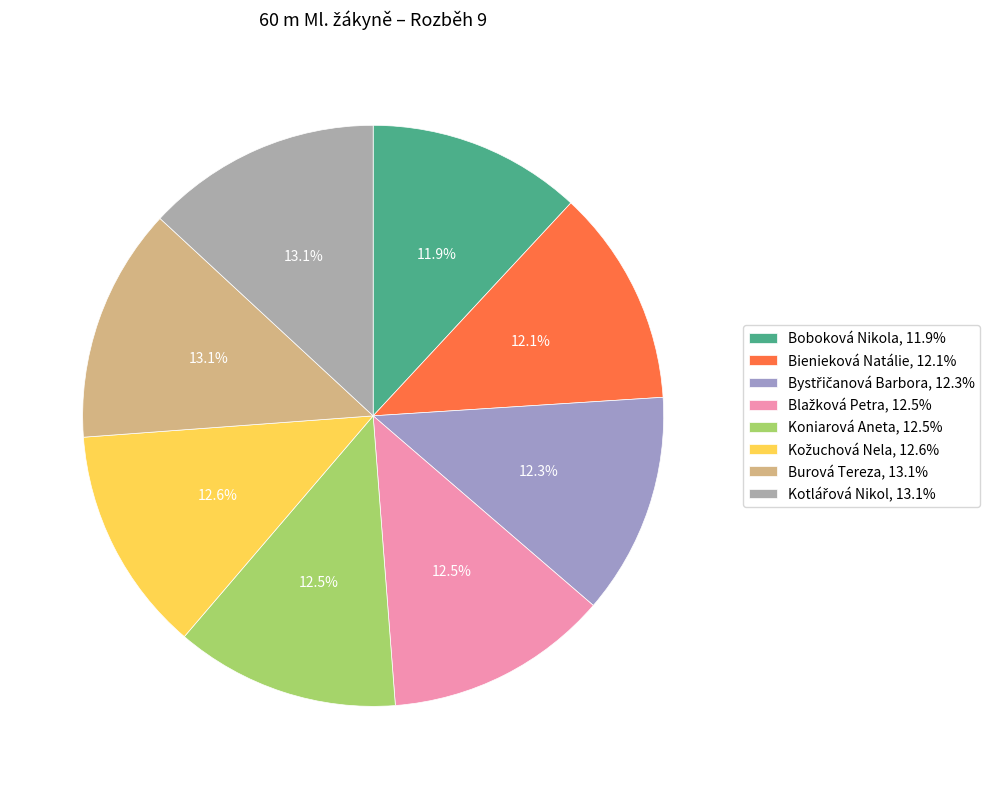

How many slices are in this pie chart?

8